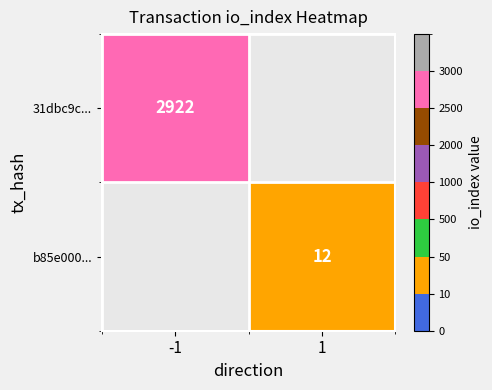

The value of 31dbc9c... at -1 is 2922. True or false?

True